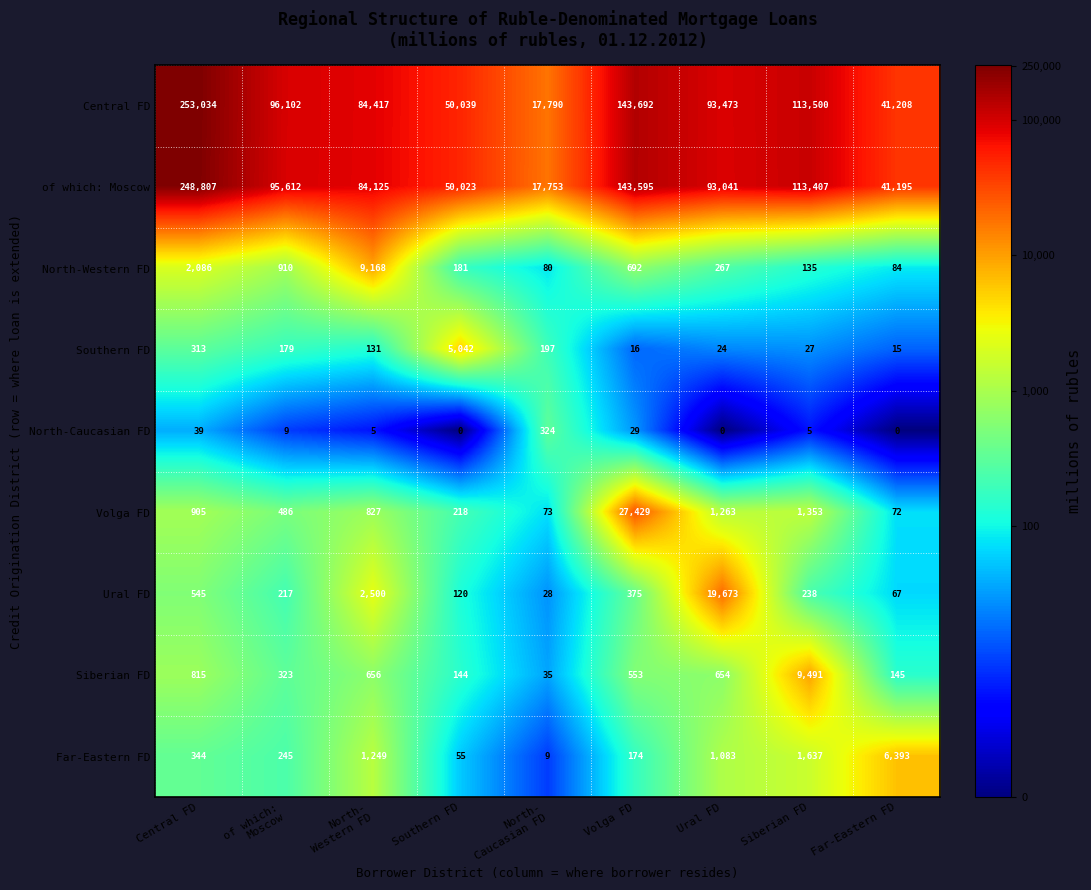

What is the difference between the highest and lowest values at Siberian FD?

113495